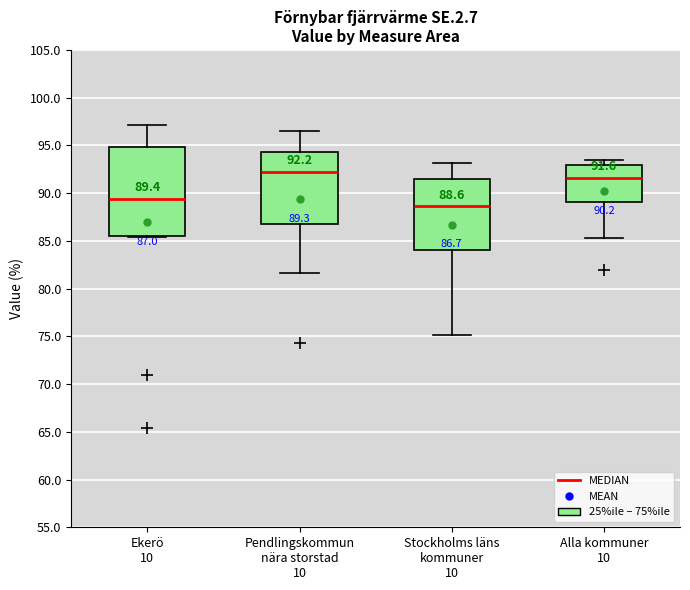

Which box's median line is the lowest?

Stockholms läns kommuner 10